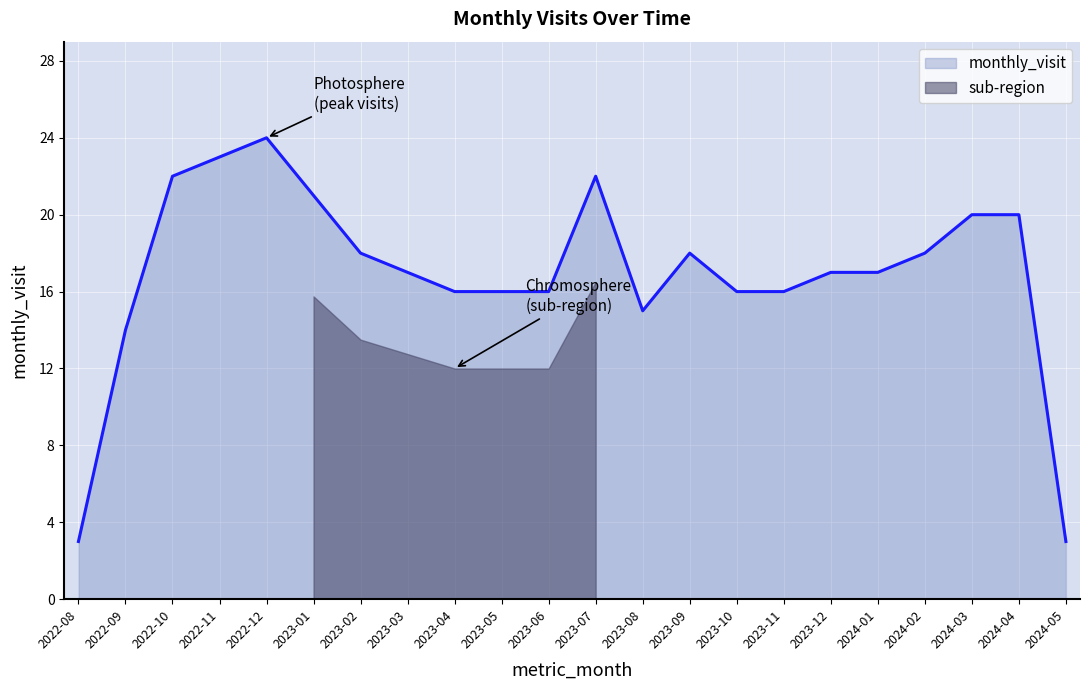

What is the difference between the values at 2023-03 and 2024-05?

14